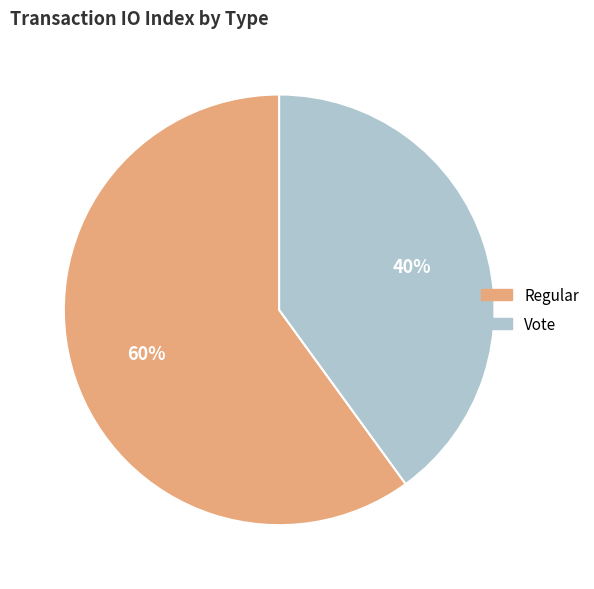

Is the sum of Regular and Vote greater than half?

Yes